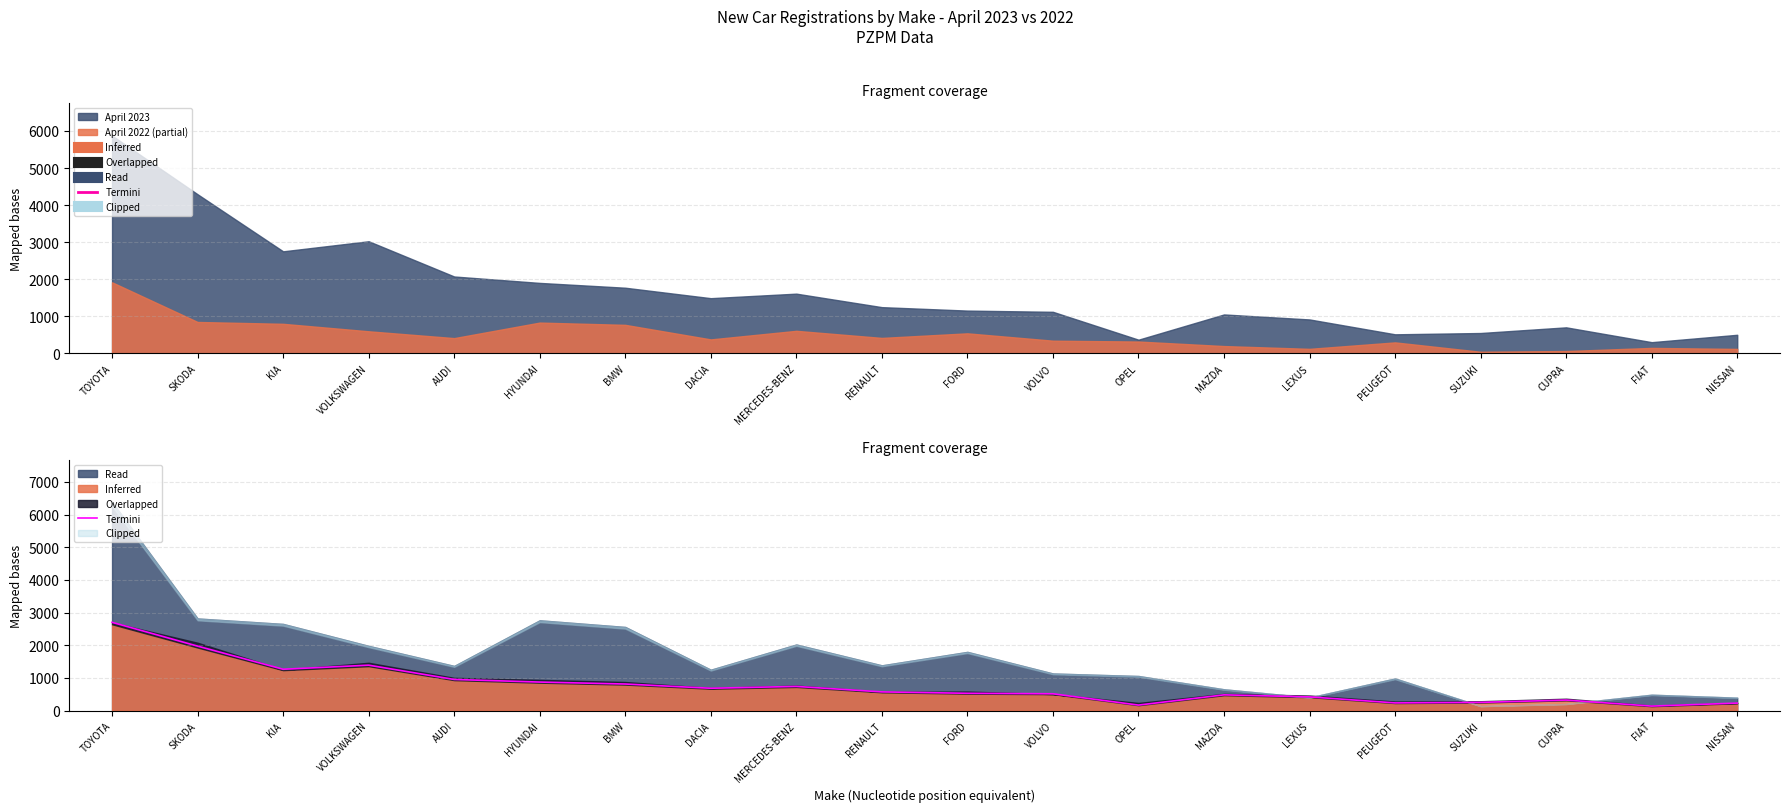

List the labels in order of value, largest first.

TOYOTA, SKODA, VOLKSWAGEN, KIA, AUDI, HYUNDAI, BMW, MERCEDES-BENZ, DACIA, RENAULT, FORD, VOLVO, MAZDA, LEXUS, CUPRA, SUZUKI, PEUGEOT, NISSAN, OPEL, FIAT